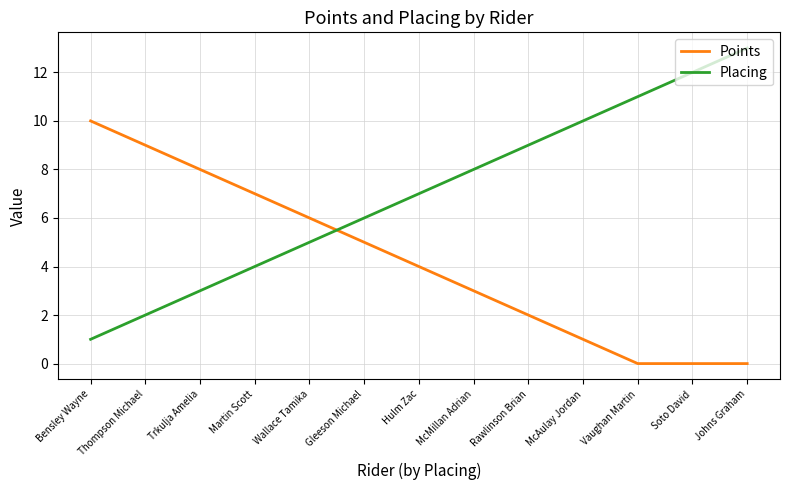

What is the difference between the maximum and second lowest values in the Placing series?

11